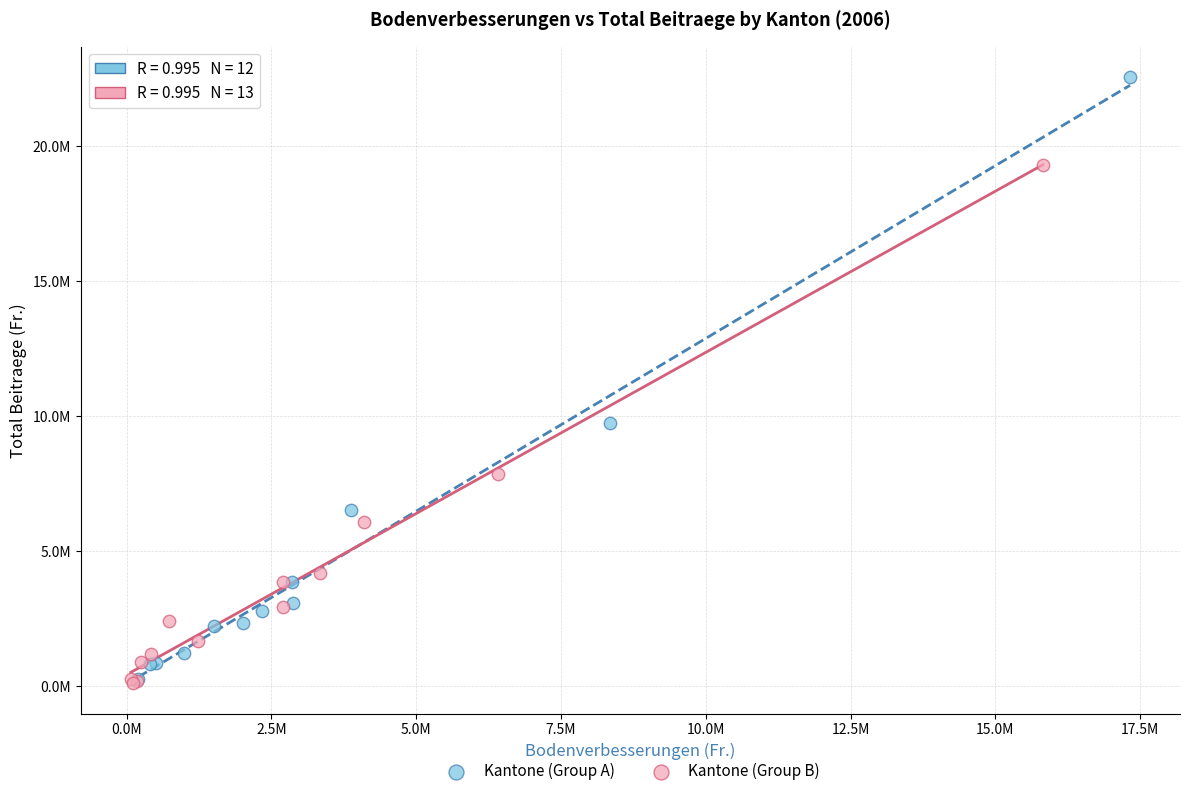

What are all the series names shown in the legend?

Kantone (Group A), Kantone (Group B)